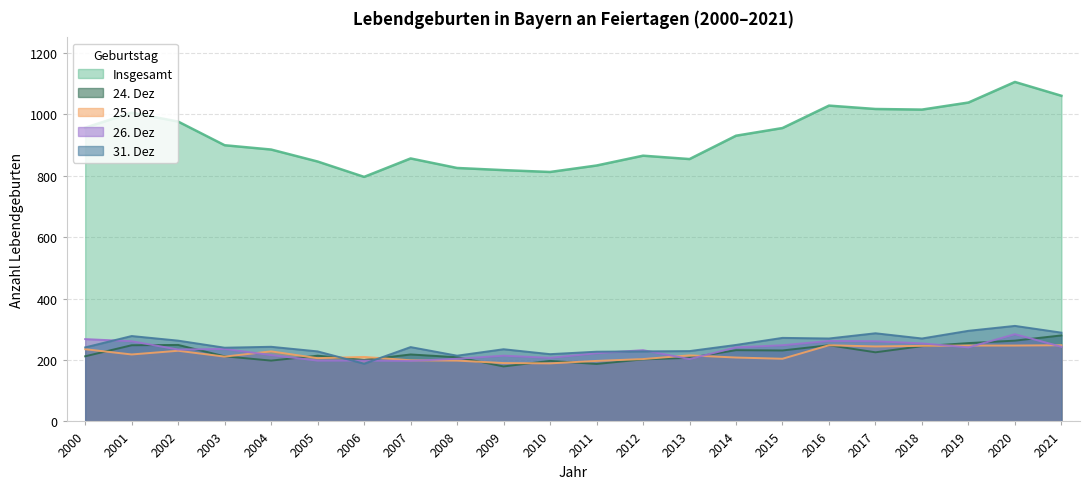

Which has a higher value, 2007 or 2015?

2015